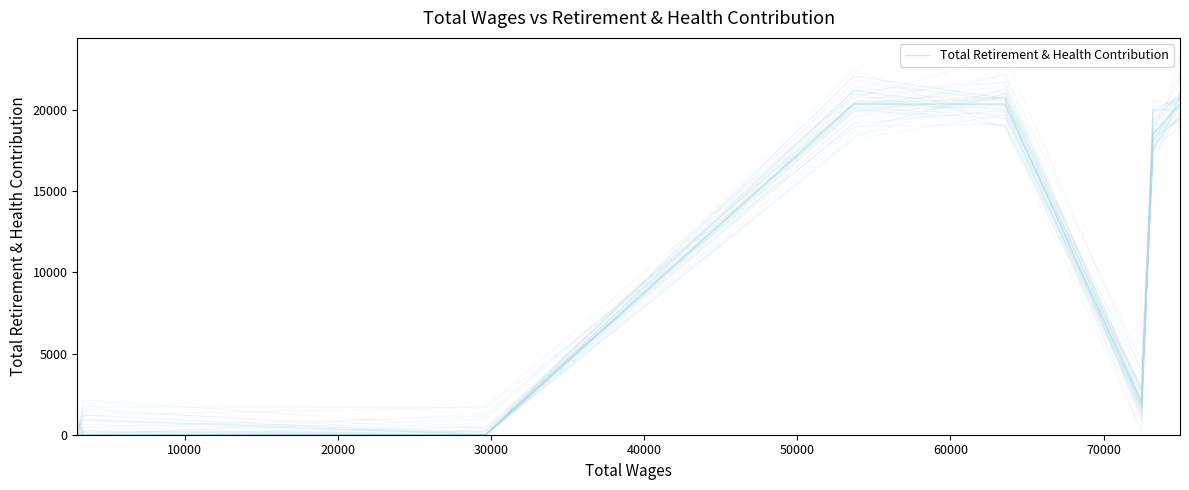

How many lines are shown in the chart?

1